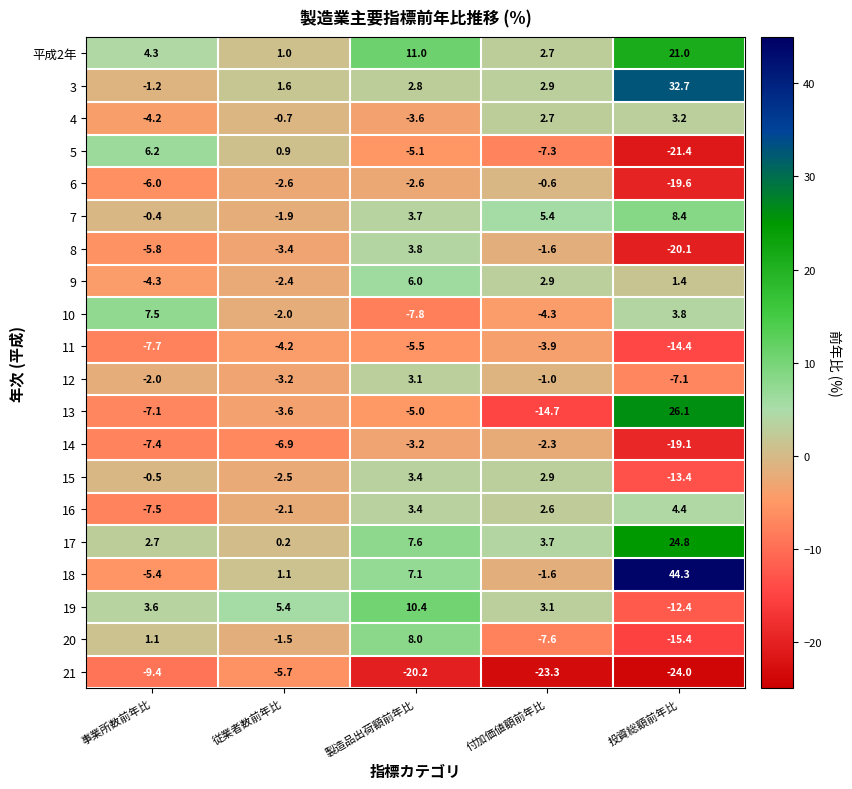

What is the difference between the highest and lowest values at 投資総額前年比?

68.3